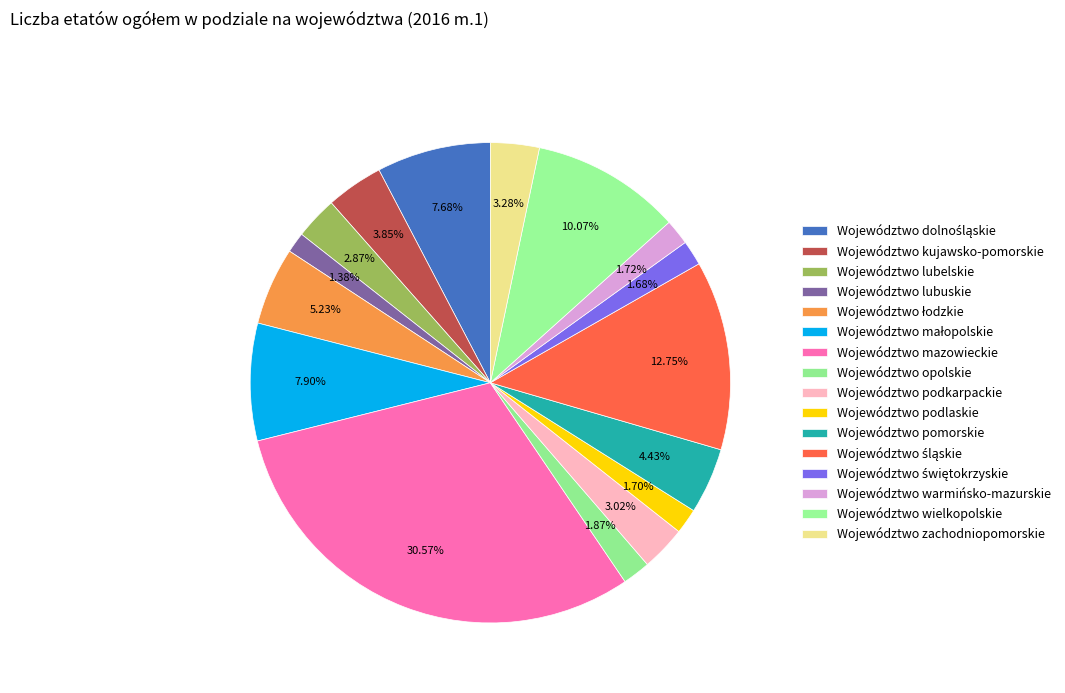

How many slices are in this pie chart?

16